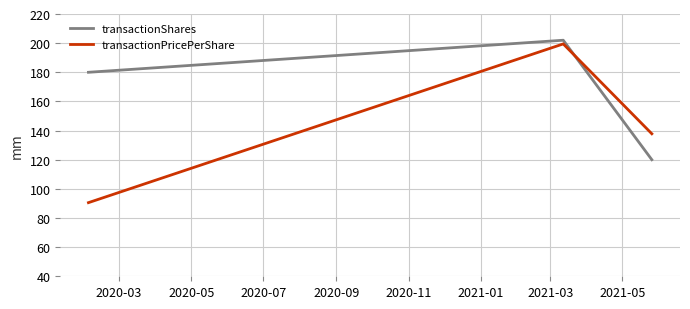

How many values in the transactionPricePerShare series exceed 137?

2